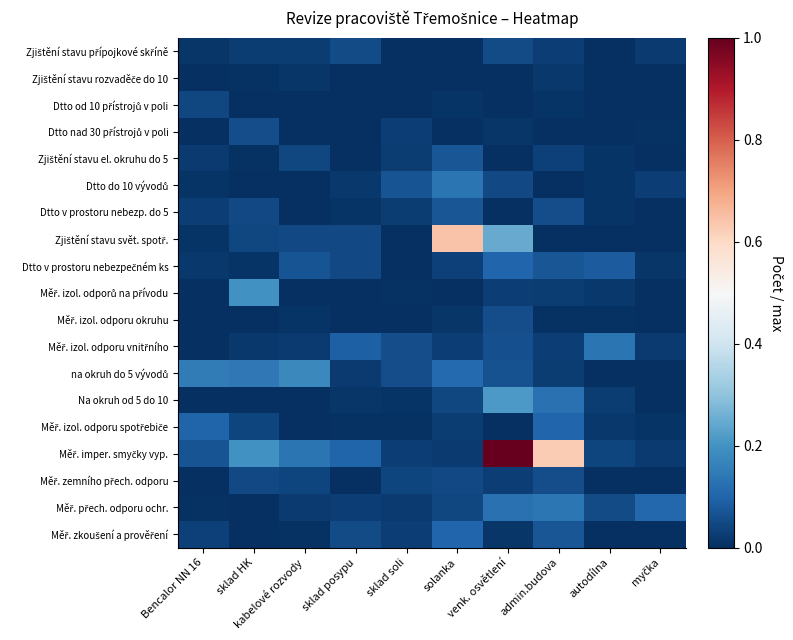

Which category has the lowest value across all series?

sklad soli